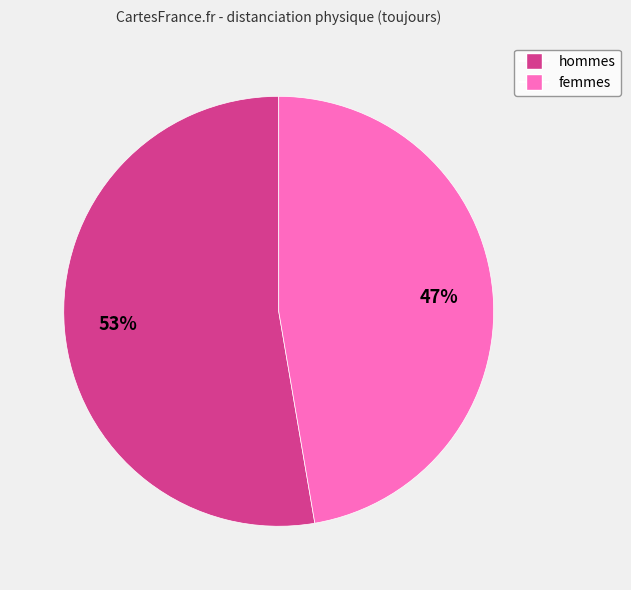

To the nearest percent, what is the combined percentage of femmes and hommes?

100%